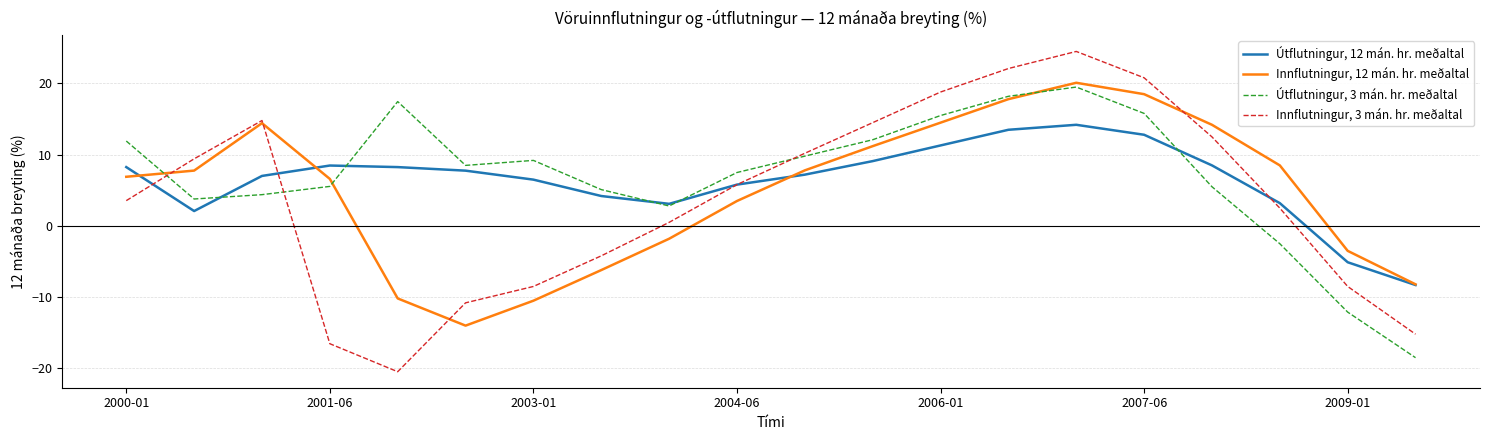

Which series has the largest range (max minus min)?

Innflutningur, 3 mán. hr. meðaltal